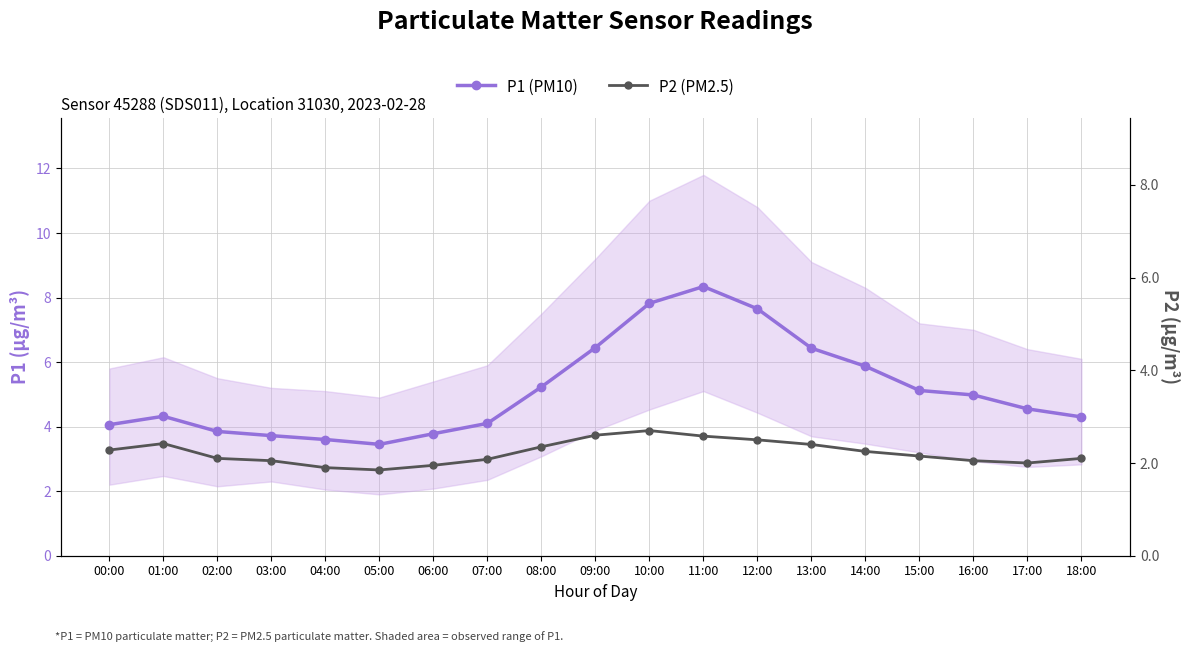

Rank the series by their average value, from lowest to highest.

P2 (PM2.5), P1 (PM10)